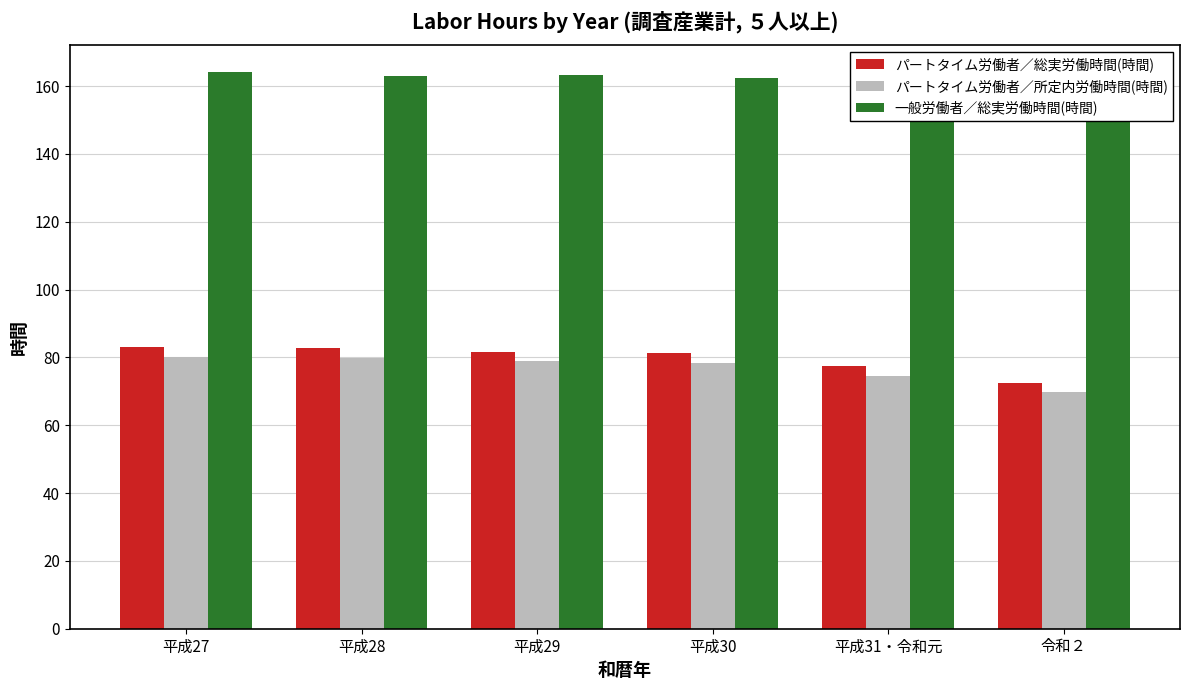

Which series changed the most between 平成29 and 平成30?

一般労働者／総実労働時間(時間)